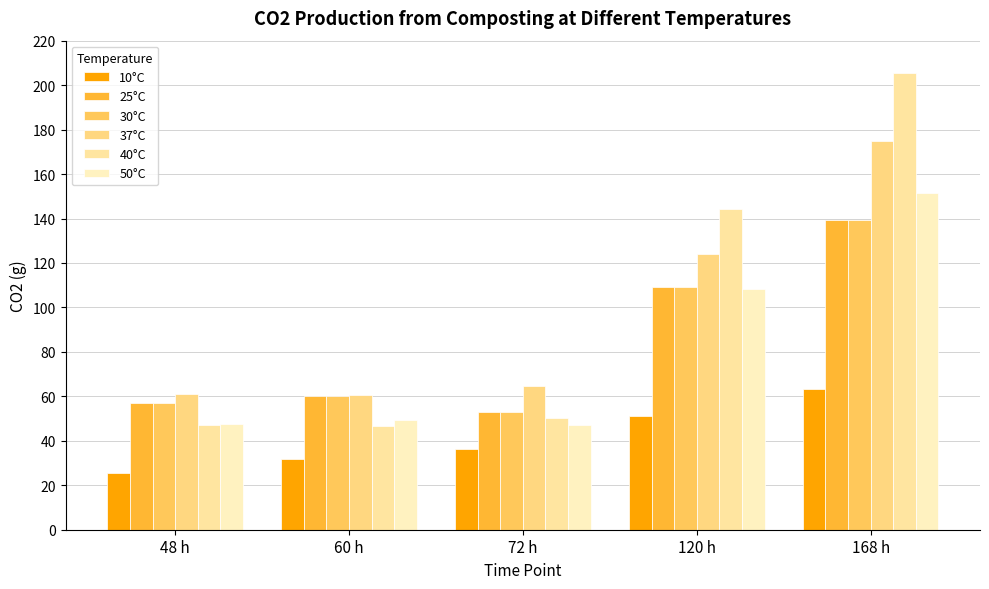

Rank the series by their maximum value, from lowest to highest.

10°C, 25°C, 30°C, 50°C, 37°C, 40°C